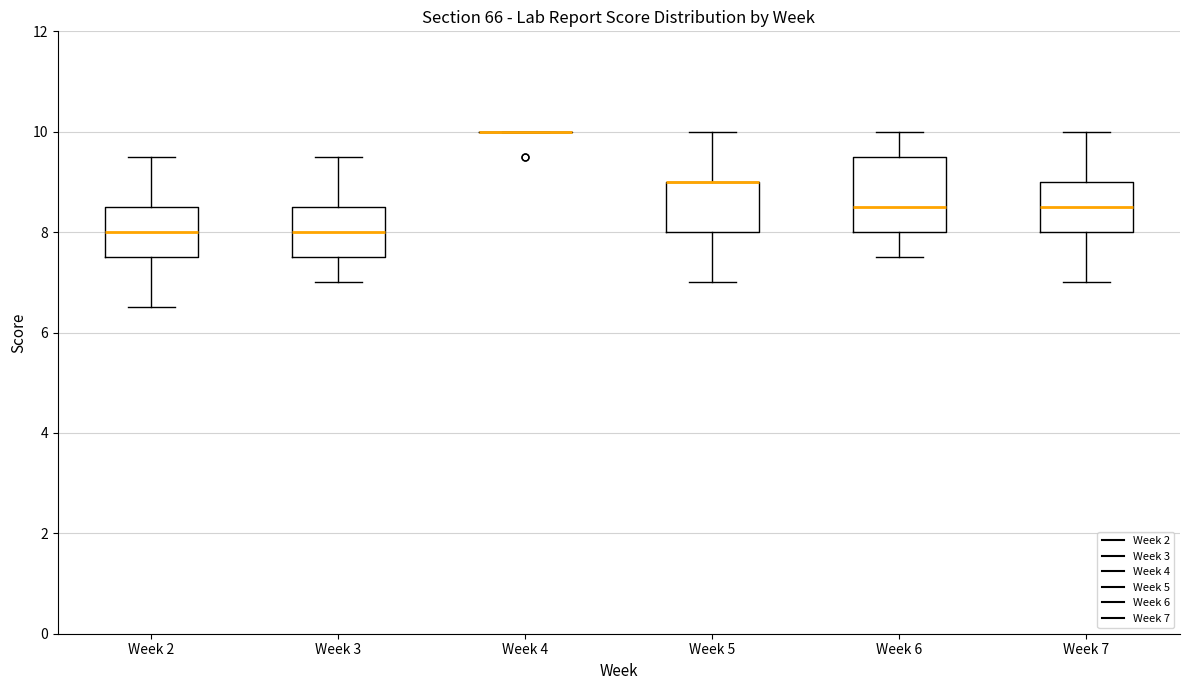

Reading left to right, transcribe this box plot: for each box, give where its median line is, the range the box spans, and where its two whiskers end, as read against the y-axis. The values are not printed on the chart, so give them approximately, as read against the axis.

Week 2: median 8.0, box 7.6 to 8.6, whiskers 6.6 to 9.6
Week 3: median 8.0, box 7.6 to 8.6, whiskers 7.0 to 9.6
Week 4: box collapsed to a line at 10.0, whiskers 10.0 to 10.0
Week 5: median 9.0 (drawn on the box's upper edge), box 8.0 to 9.0, whiskers 7.0 to 10.0
Week 6: median 8.6, box 8.0 to 9.6, whiskers 7.6 to 10.0
Week 7: median 8.6, box 8.0 to 9.0, whiskers 7.0 to 10.0